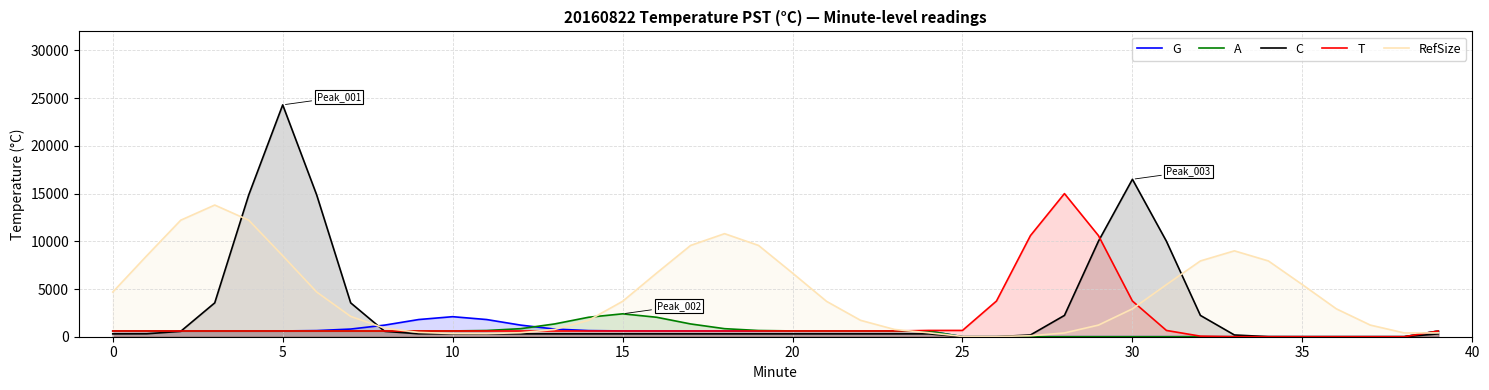

What is the average value of the T series?

1518.0